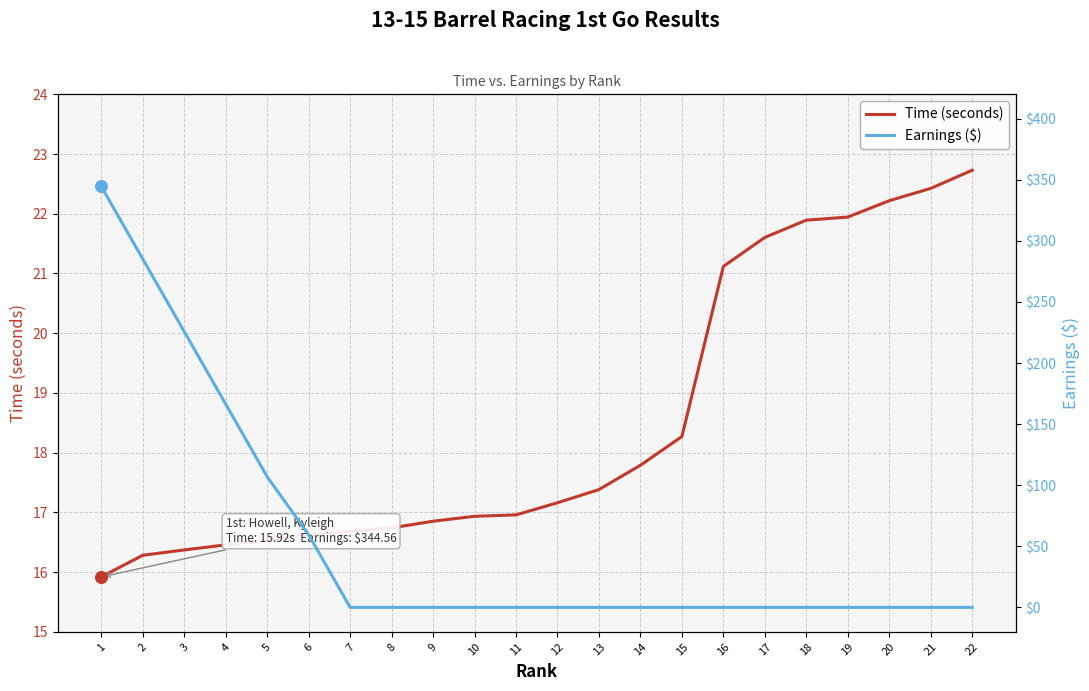

Is the value of Time (seconds) at 9 greater than the value of Earnings ($) at 7?

Yes